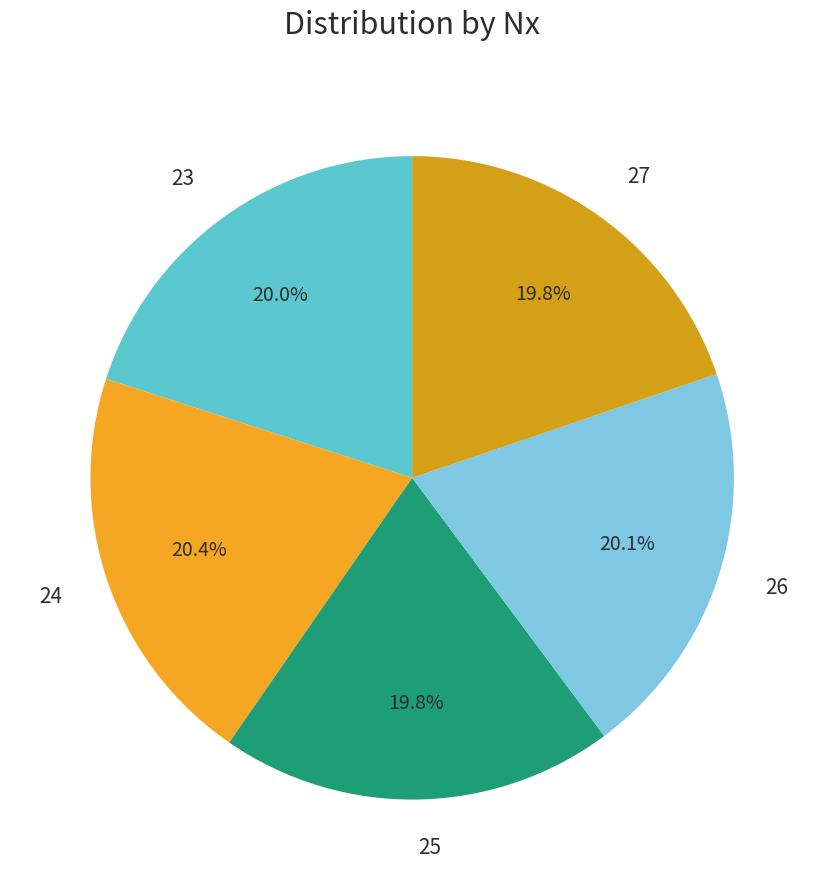

What percentage is NOT represented by 26?

79.9%